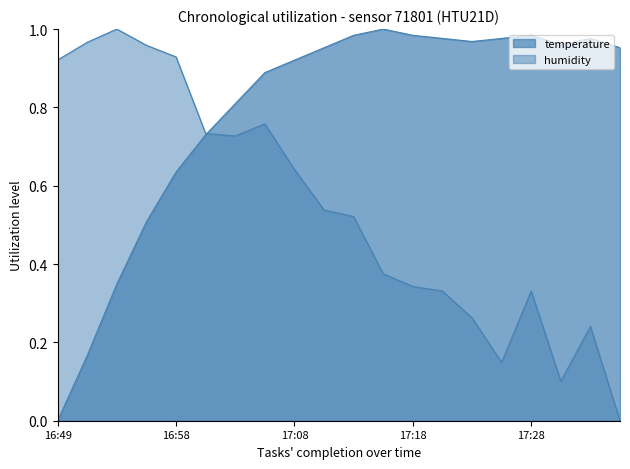

What is the difference between the maximum and minimum values in the temperature series?

1.0